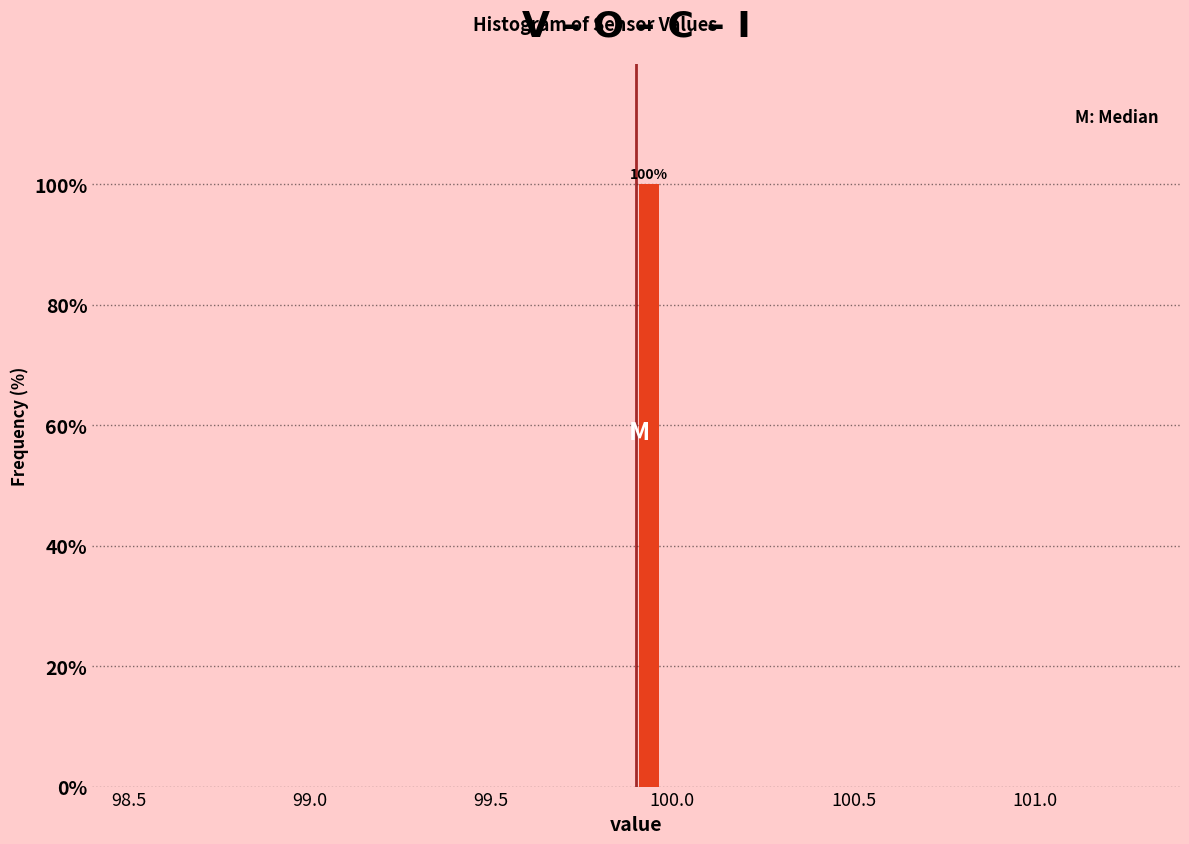

Around what value on the x-axis is the tallest bar? Give the approximate position of its centre, as read against the axis.

99.95